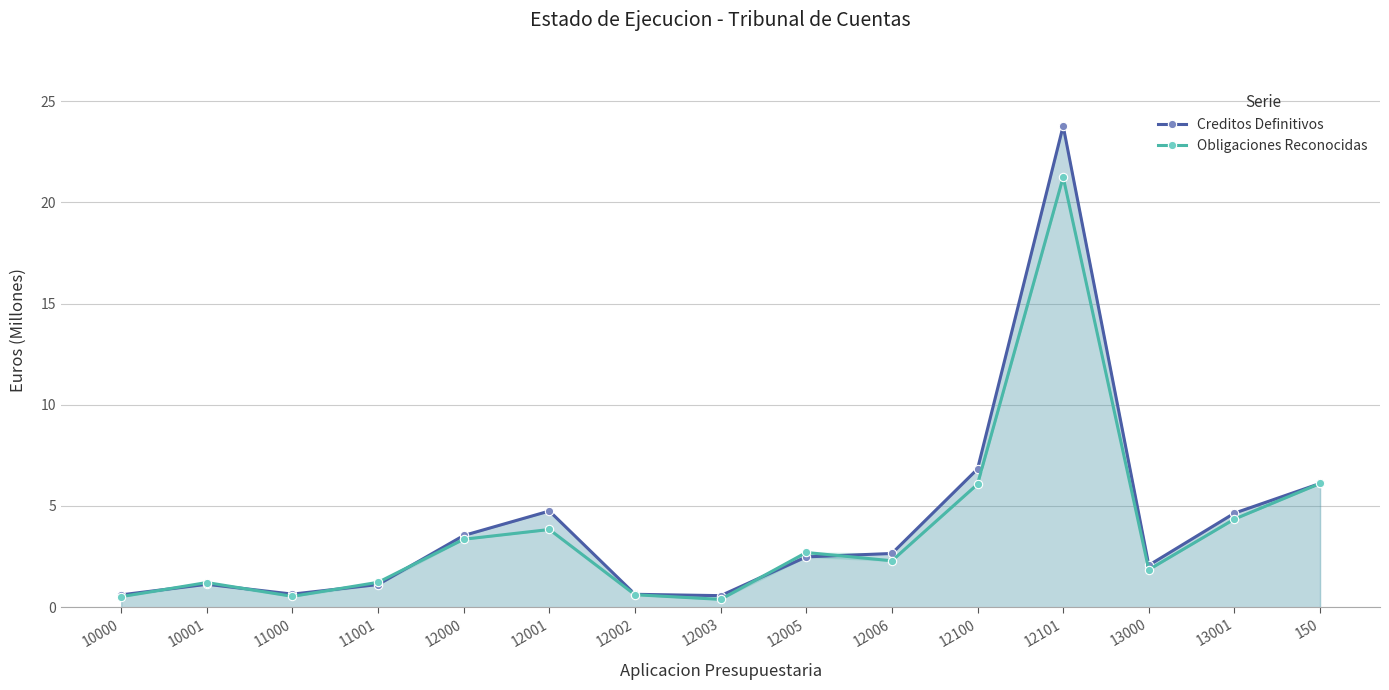

What is the difference between the maximum and minimum values in the Obligaciones Reconocidas series?

20.9